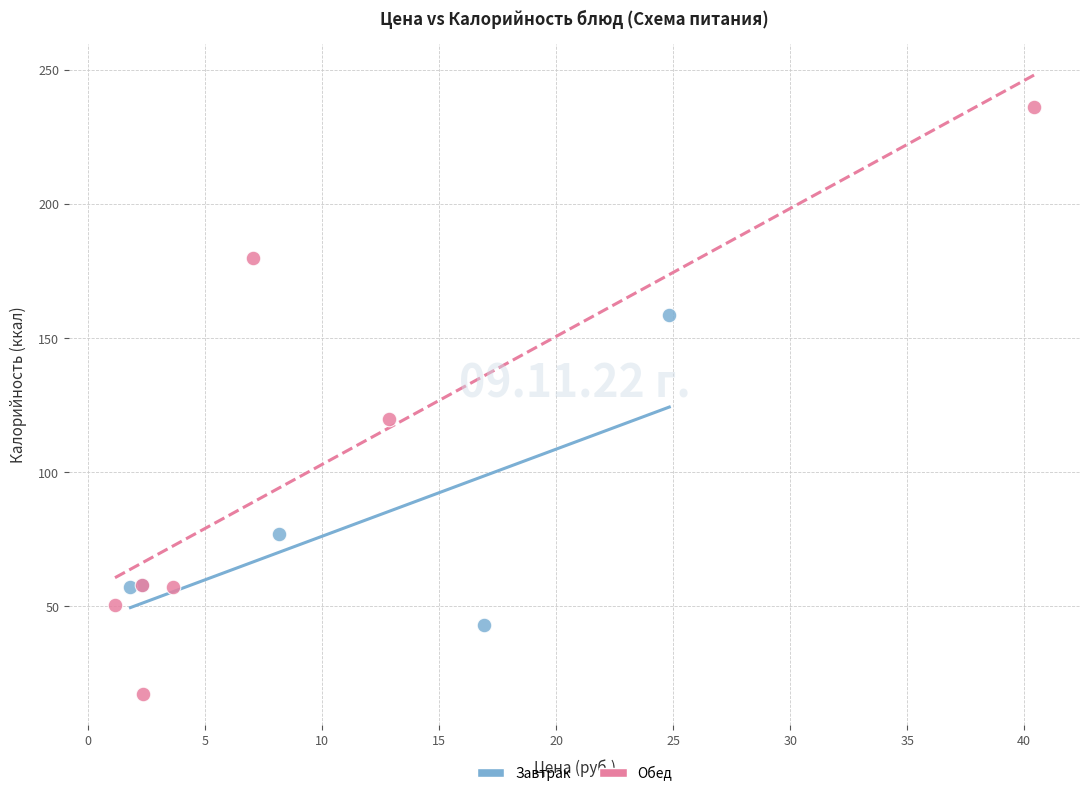

Which series has the largest Y range (max minus min)?

Обед